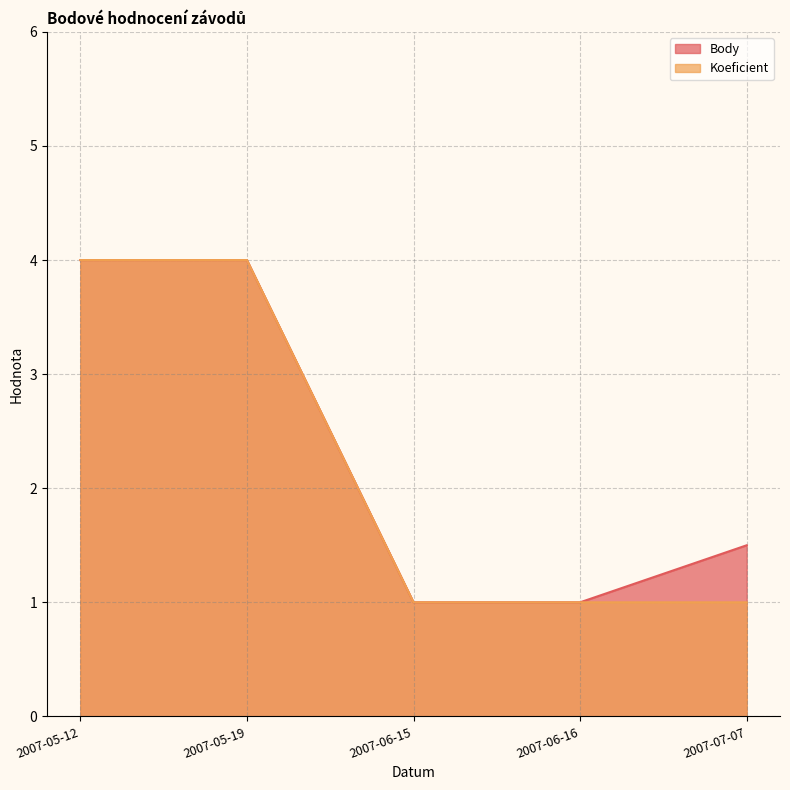

What is the difference between the maximum and minimum values in the Koeficient series?

3.0